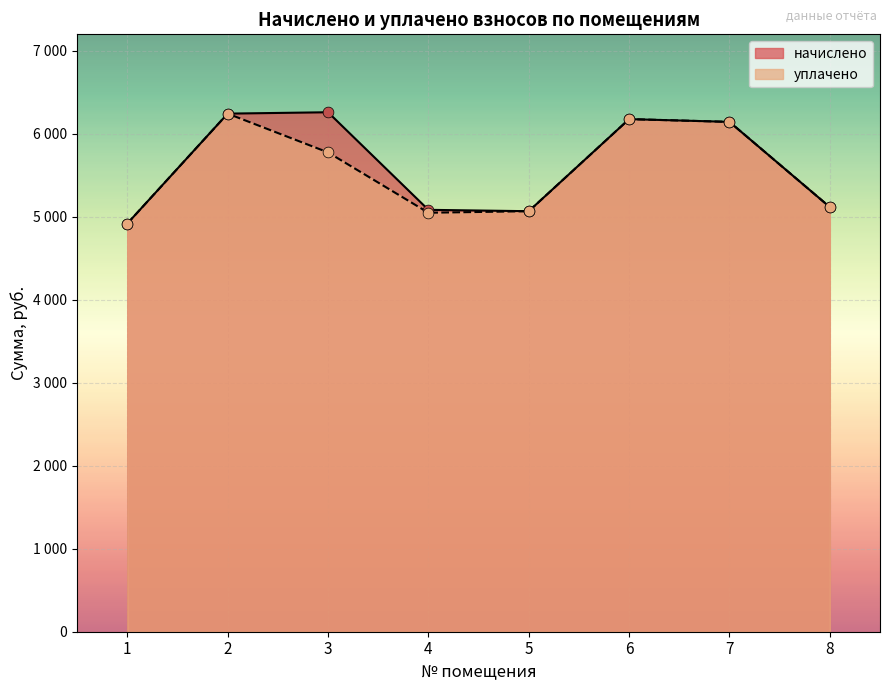

At which category is the sum across all series the highest?

2